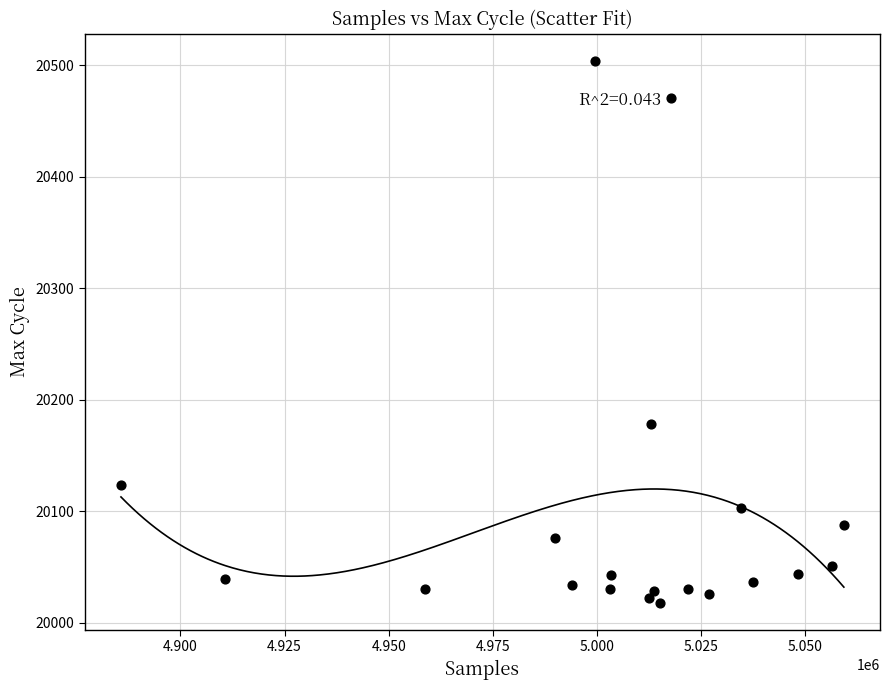

What Y value in the scatter plot is closest to 20261?

20178